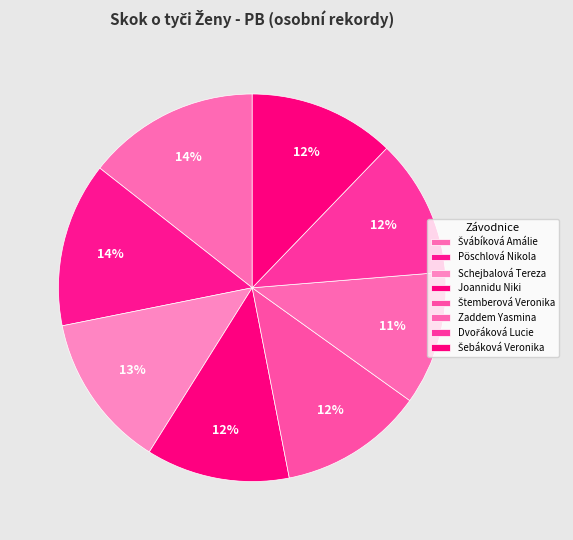

Count the number of slices in the pie.

8